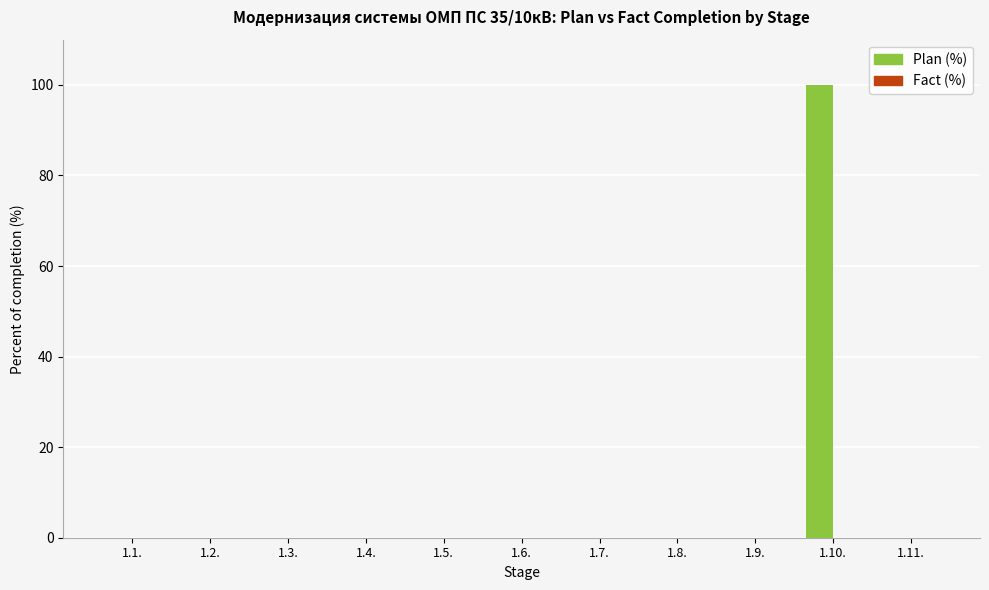

Is it true that the value at 1.11. is 0?

True